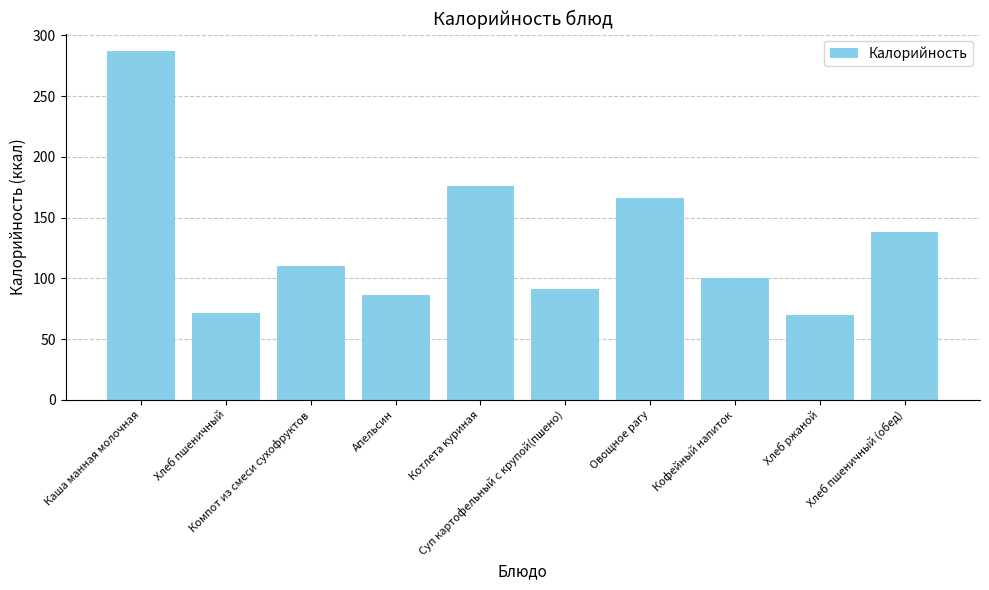

True or false: the data shows 86.0 at Апельсин.

True